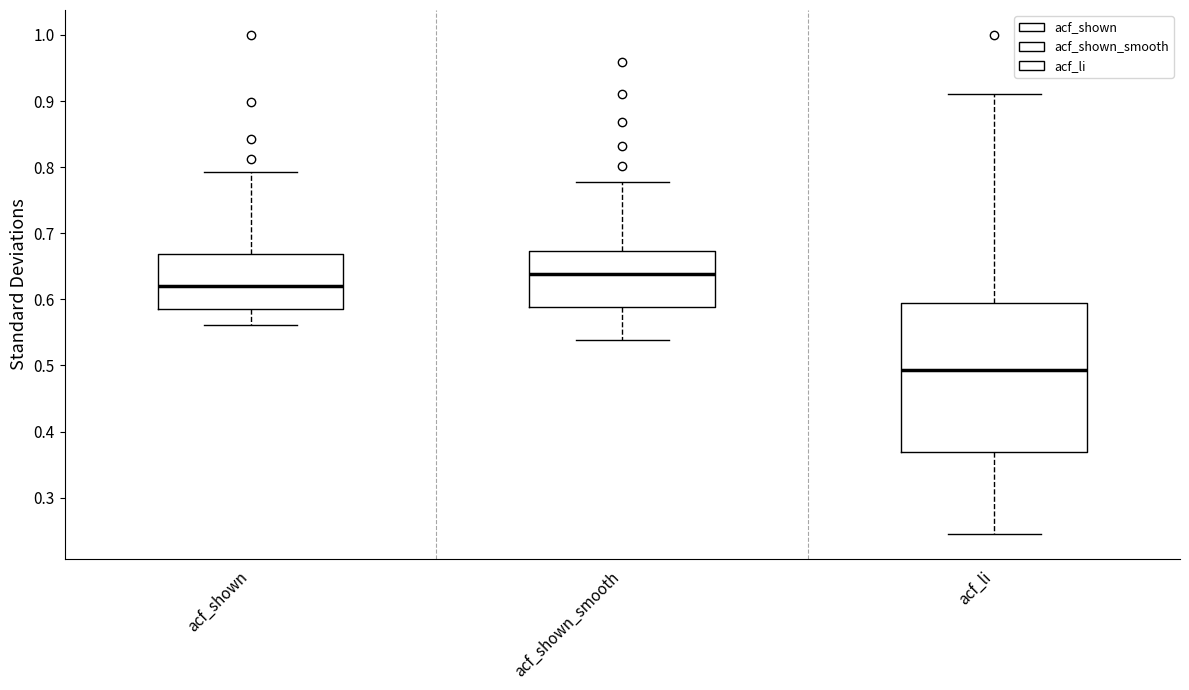

Reading left to right, read every box against the y-axis: the position of its median line, the range the box covers, and the ends of its whiskers. The values are not printed on the chart, so give them approximately, as read against the axis.

acf_shown: median 0.62, box 0.59 to 0.67, whiskers 0.56 to 0.79
acf_shown_smooth: median 0.64, box 0.59 to 0.67, whiskers 0.54 to 0.78
acf_li: median 0.49, box 0.37 to 0.60, whiskers 0.25 to 0.91